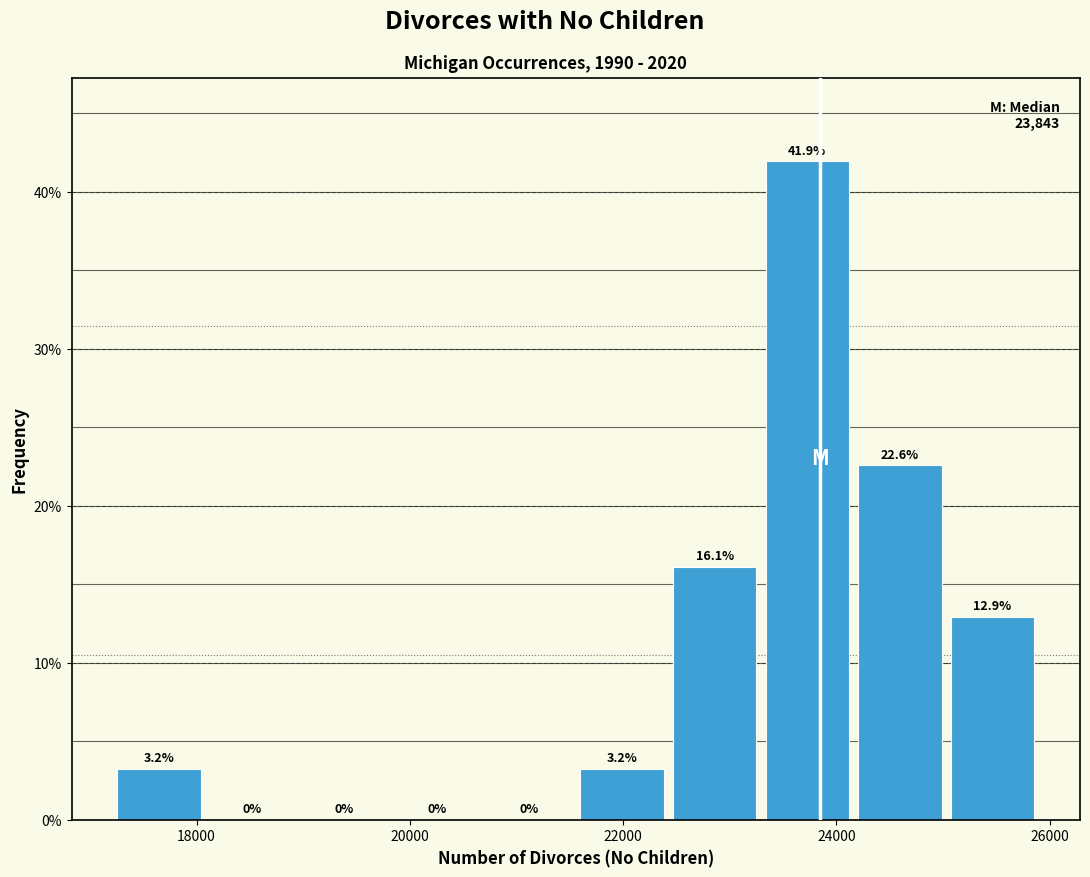

How tall is the bar that spans 21600 to 22400 on the x-axis? The bar edges are not printed on the chart, so give them approximately, as read against the axis.

3.2